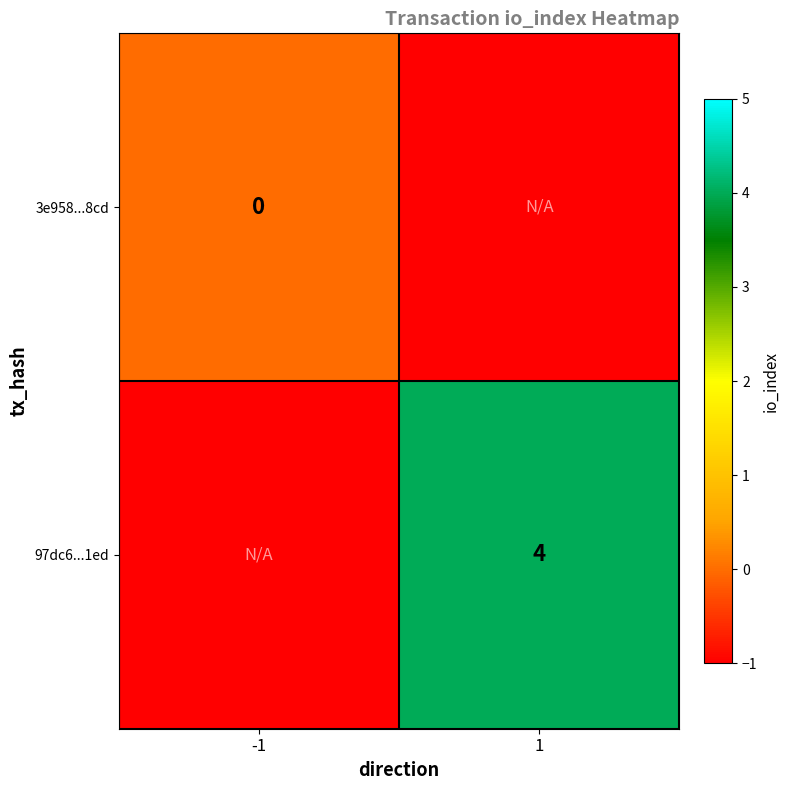

The value of 97dc6...1ed at 1 is 7. True or false?

False